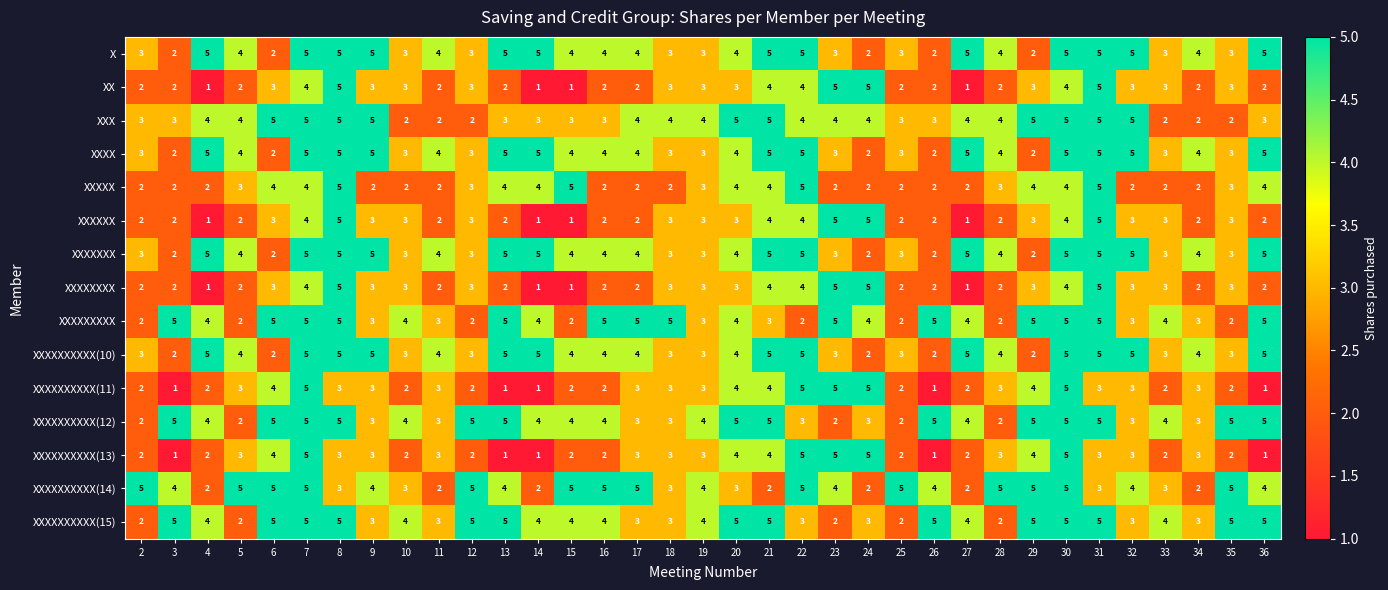

At which label does X first exceed 4?

4